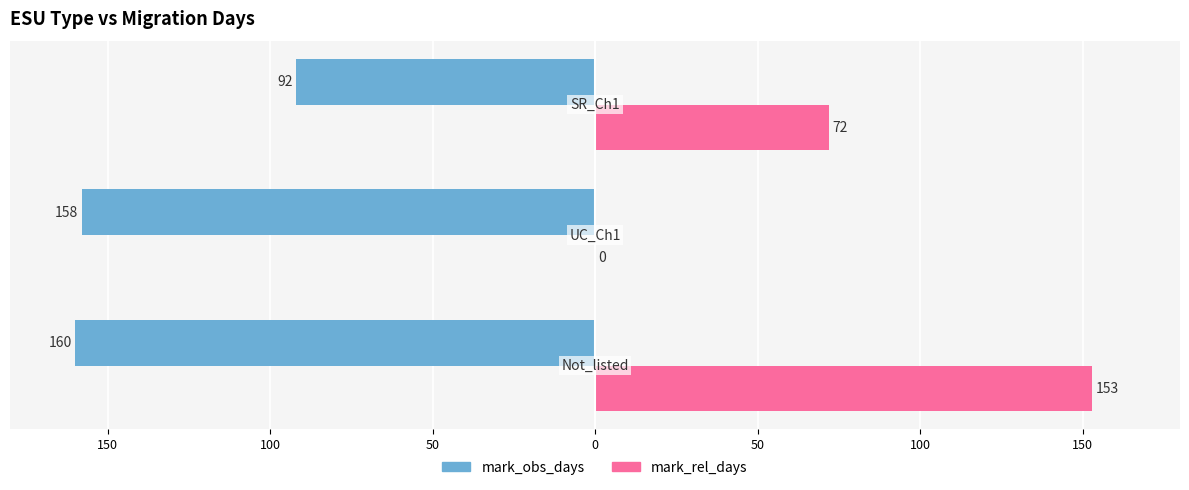

What are all the series names shown in the legend?

mark_obs_days, mark_rel_days